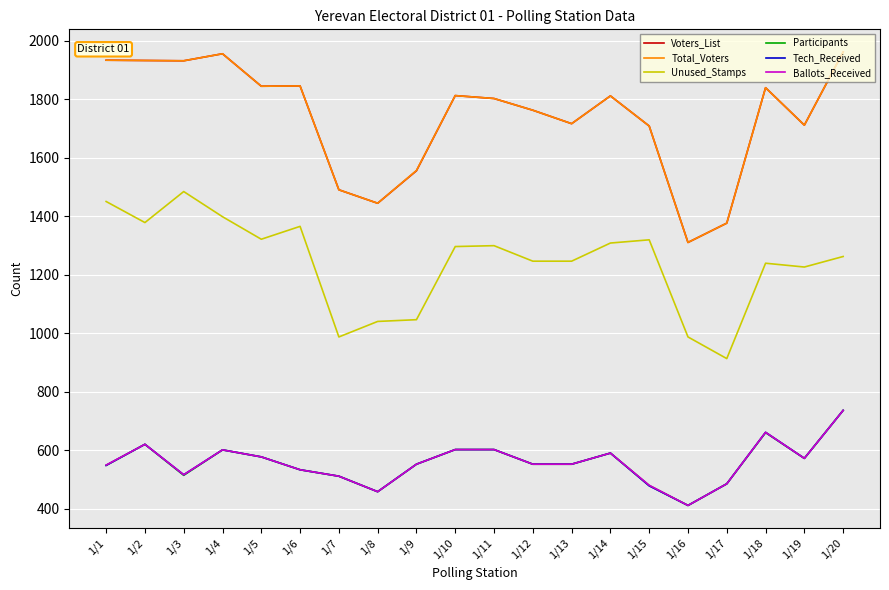

What is the difference between the highest and lowest values at 1/17?

891